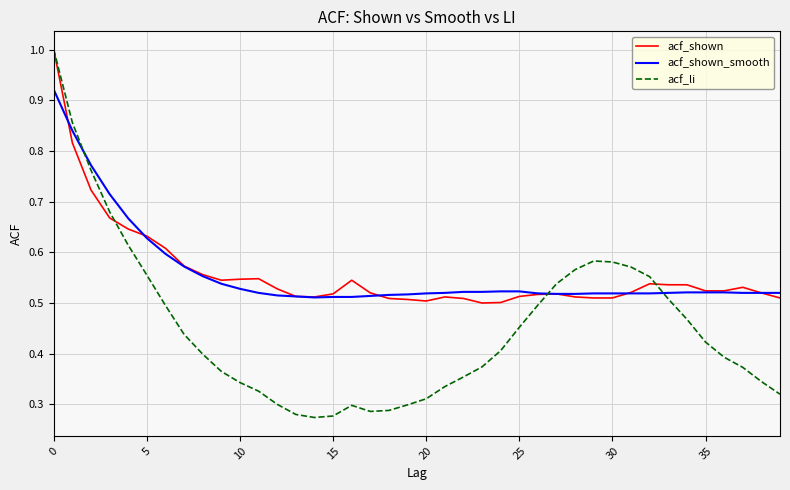

What is the maximum value for acf_li?

1.0